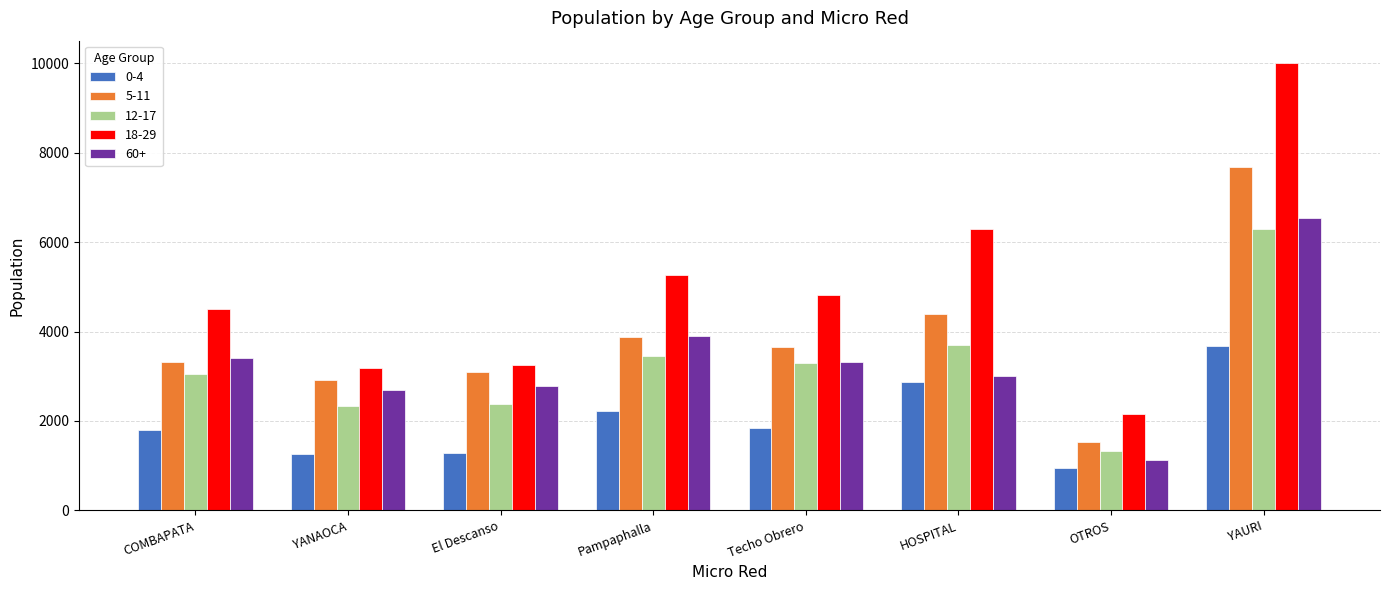

What are all the series names shown in the legend?

0-4, 5-11, 12-17, 18-29, 60+